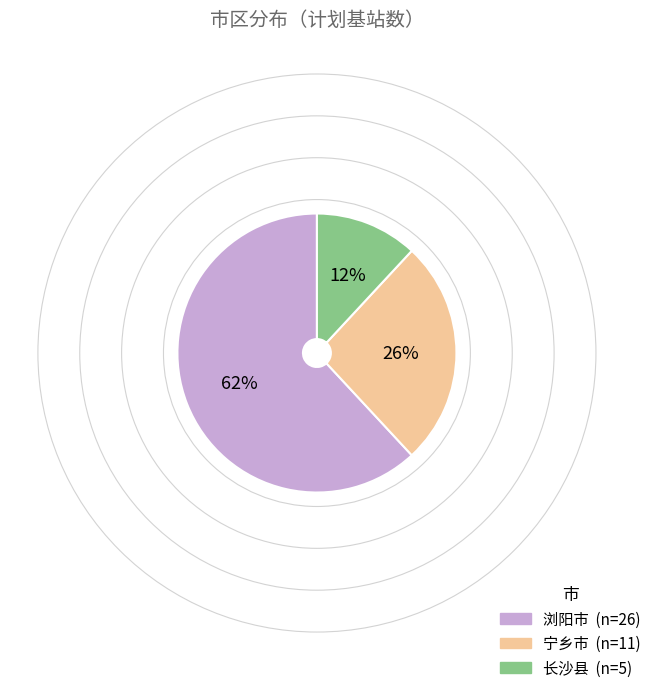

To the nearest percent, what is the average slice percentage?

33%